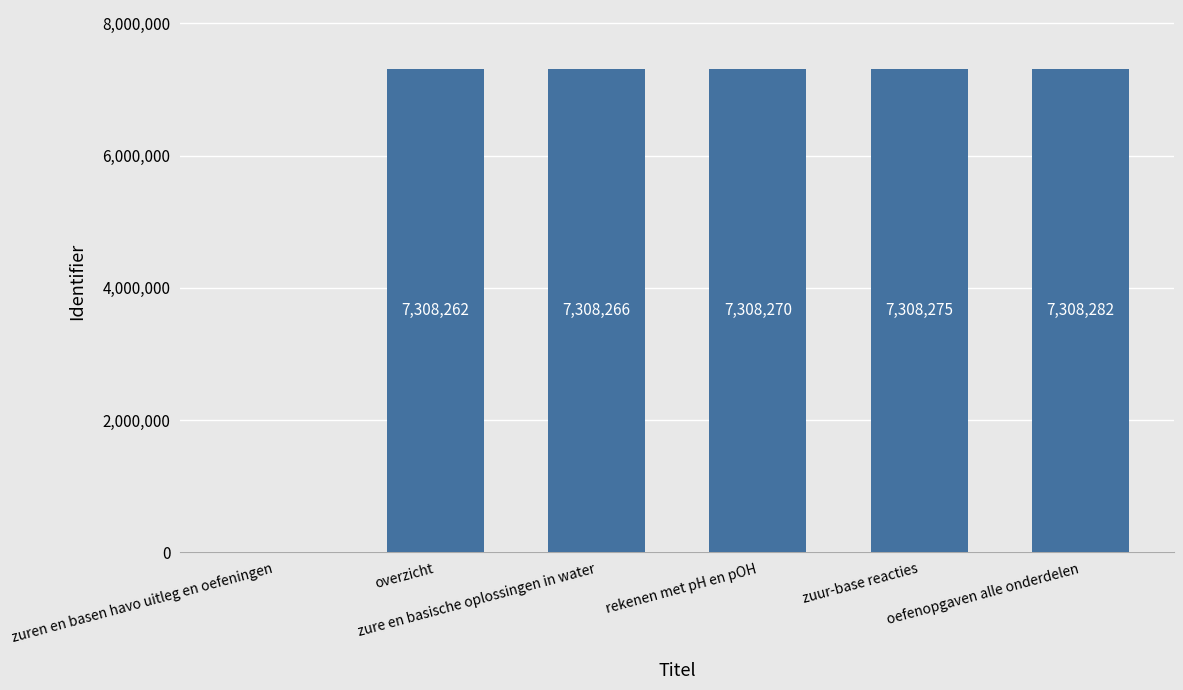

What is the maximum value shown in the chart?

7308282